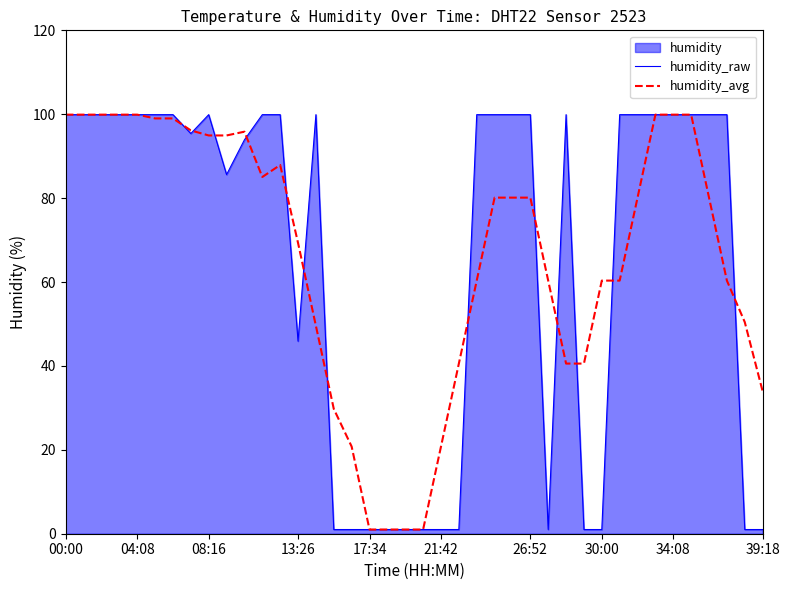

What is the average value of the humidity_raw series?

65.8